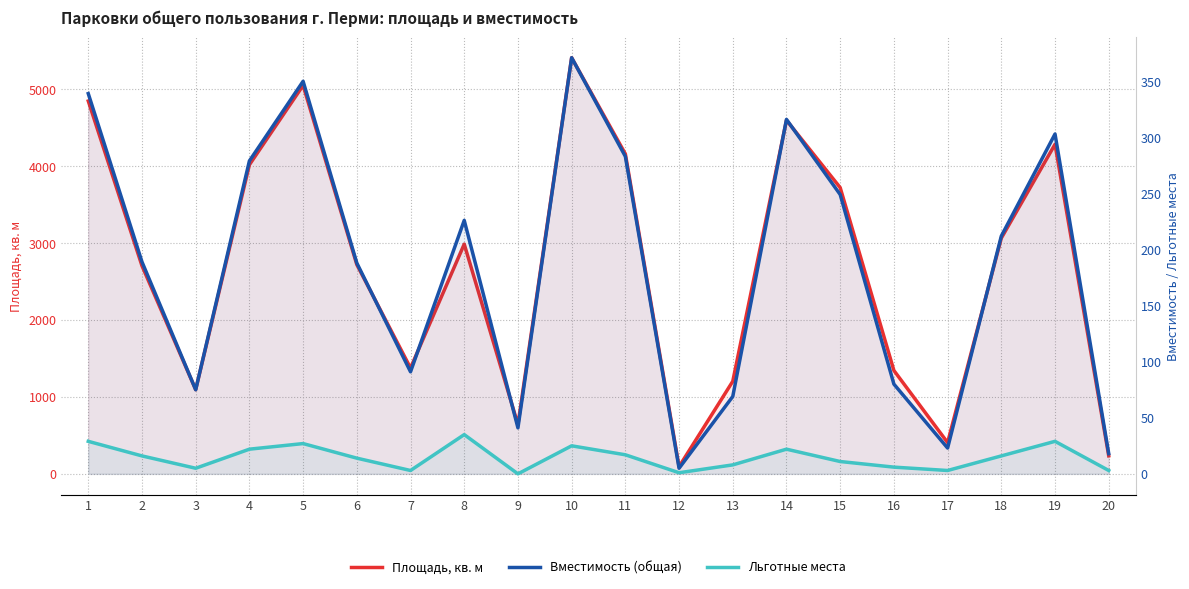

Reading left to right, list all the values displayed in this chart.

Площадь, кв. м: 1=4845.3	2=2704.0	3=1094.1	4=4016.9	5=5048.5	6=2719.6	7=1375.4	8=2985.3	9=640.8	10=5408.0	11=4157.6	12=93.7	13=1202.7	14=4595.2	15=3719.9	16=1343.3	17=406.1	18=3063.5	19=4282.9	20=234.4
Вместимость (общая): 1=339.0	2=189.0	3=75.0	4=279.0	5=350.0	6=188.0	7=91.0	8=226.0	9=41.0	10=371.0	11=283.0	12=5.0	13=69.0	14=316.0	15=249.0	16=80.0	17=23.0	18=212.0	19=303.0	20=18.0
Льготные места: 1=29.0	2=16.0	3=5.0	4=22.0	5=27.0	6=14.0	7=3.0	8=35.0	9=0.0	10=25.0	11=17.0	12=1.0	13=8.0	14=22.0	15=11.0	16=6.0	17=3.0	18=16.0	19=29.0	20=3.0